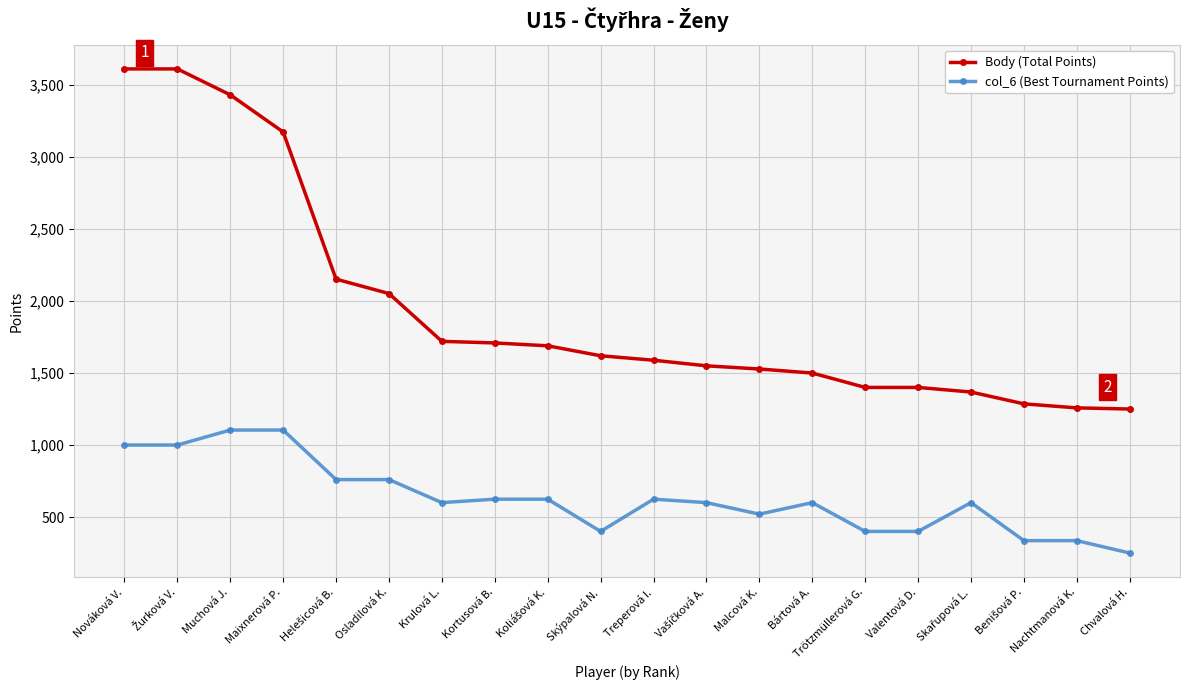

What is the difference between the maximum and minimum values in the col_6 (Best Tournament Points) series?

854